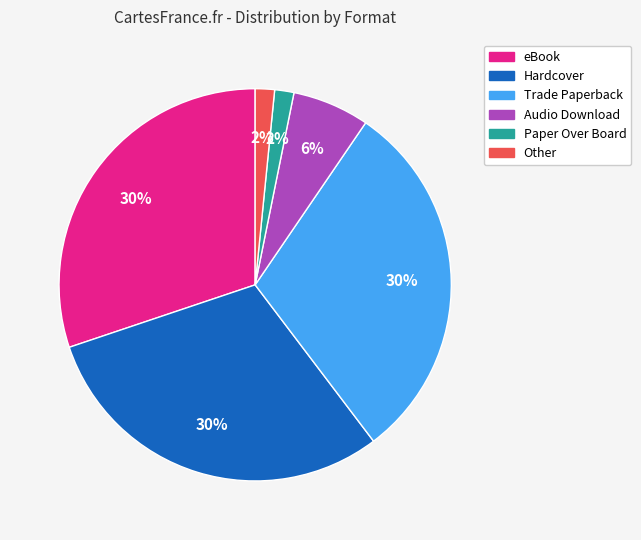

The Paper Over Board slice represents 10% of the pie. True or false?

False